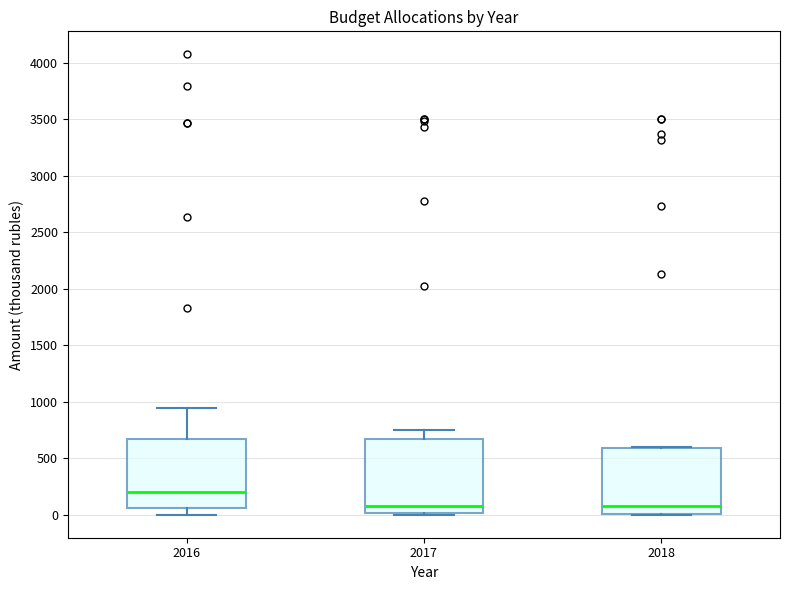

Where is the lower edge of the box at x = 2017 on the y-axis? The values are not printed on the chart, so give them approximately, as read against the axis.

0